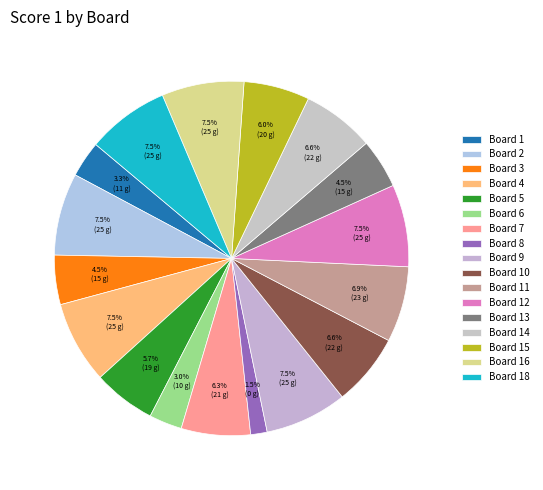

How many slices are in this pie chart?

17